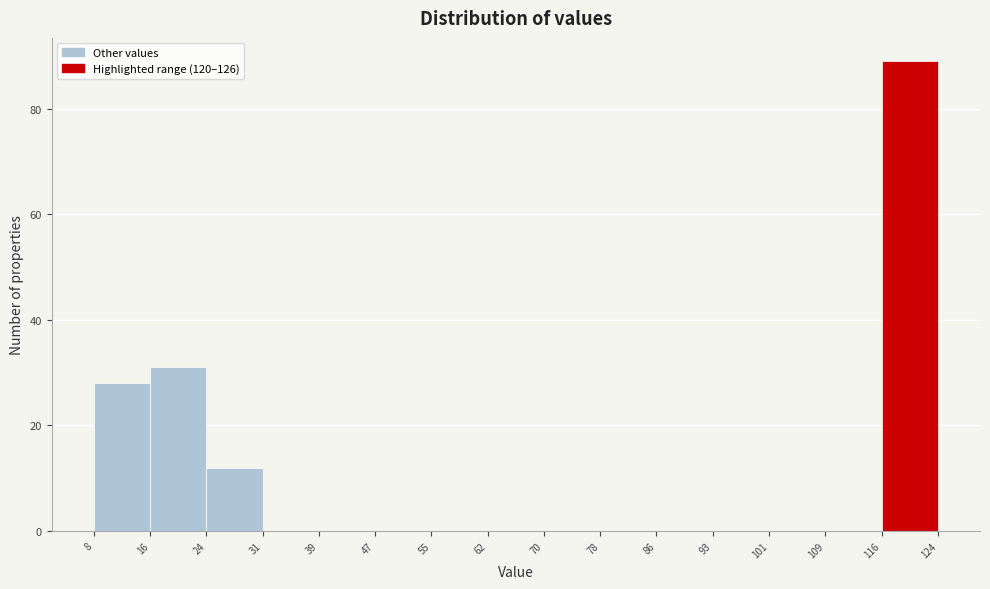

Reading left to right, transcribe this chart: for each bar, give the range it covers on the x-axis and its height. The values are not printed on the chart, so give them approximately, as read against the axis.

8 to 16: 28
16 to 24: 32
24 to 31: 12
31 to 39: 0
39 to 47: 0
47 to 55: 0
55 to 62: 0
62 to 70: 0
70 to 78: 0
78 to 86: 0
86 to 93: 0
93 to 101: 0
101 to 109: 0
109 to 116: 0
116 to 124: 90